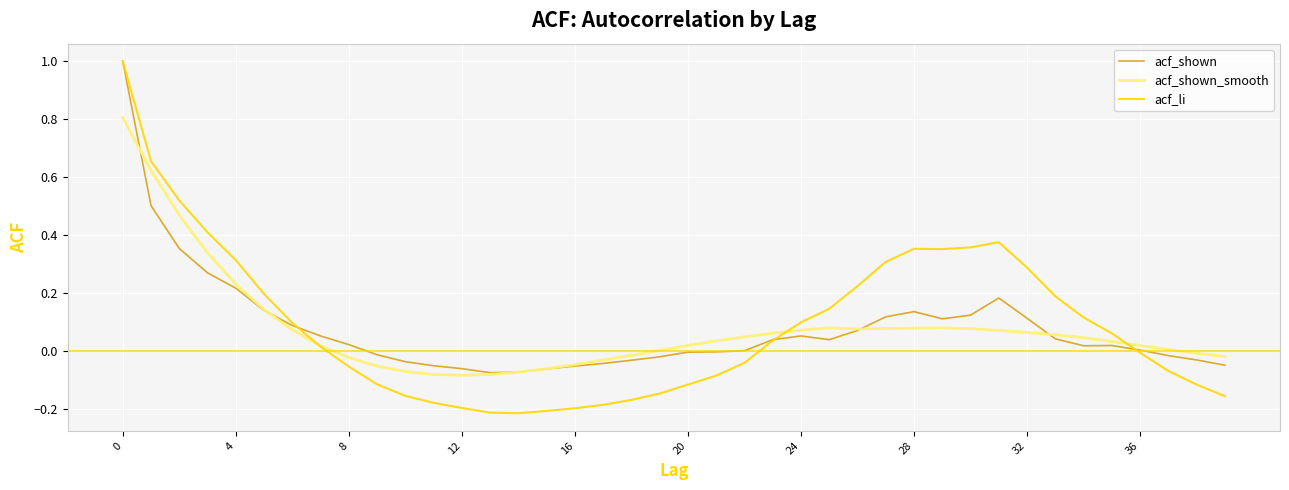

Is this an area chart (filled region under the line)?

No